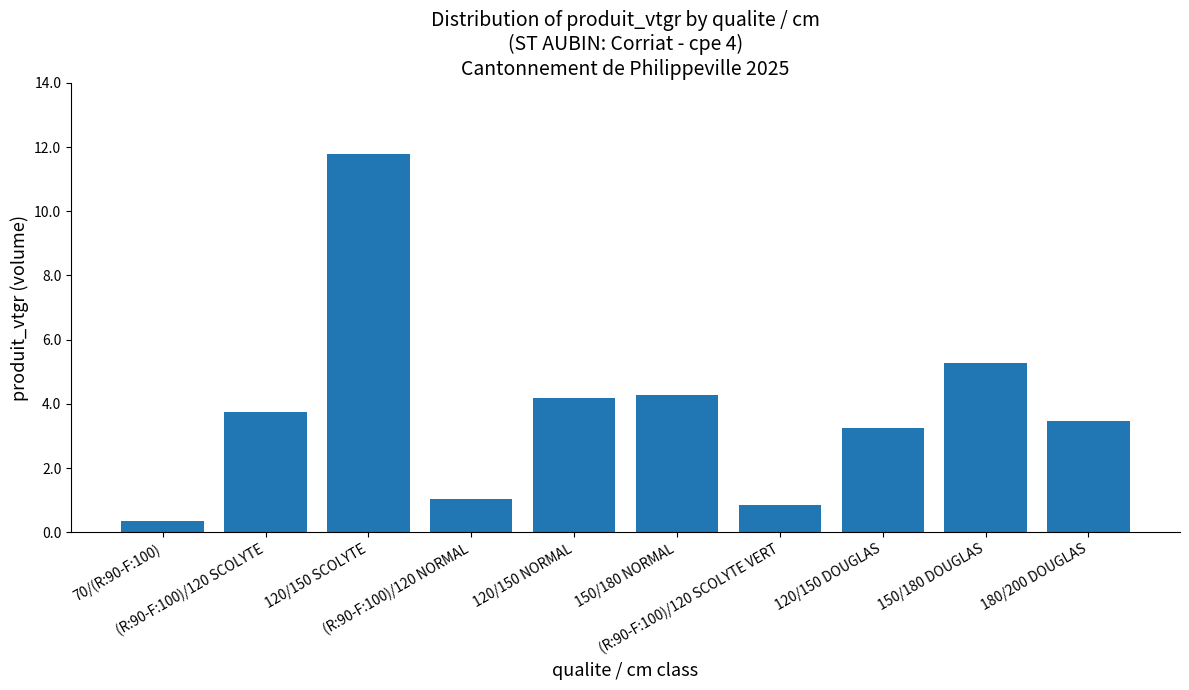

Which has a higher value, 180/200 DOUGLAS or 120/150 NORMAL?

120/150 NORMAL